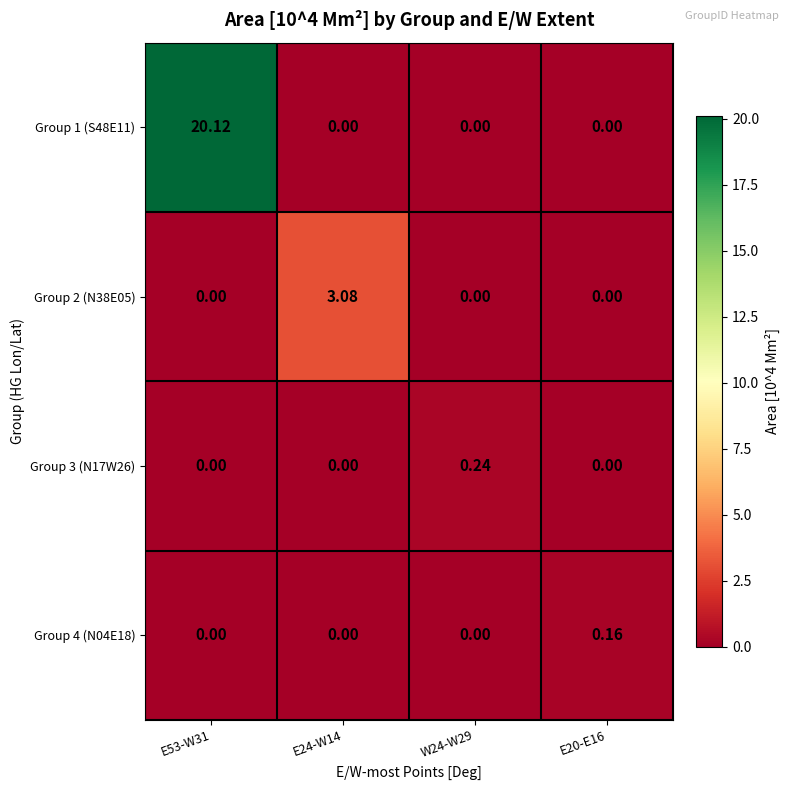

Is the value of Group 3 (N17W26) at W24-W29 greater than the value of Group 4 (N04E18) at E53-W31?

Yes